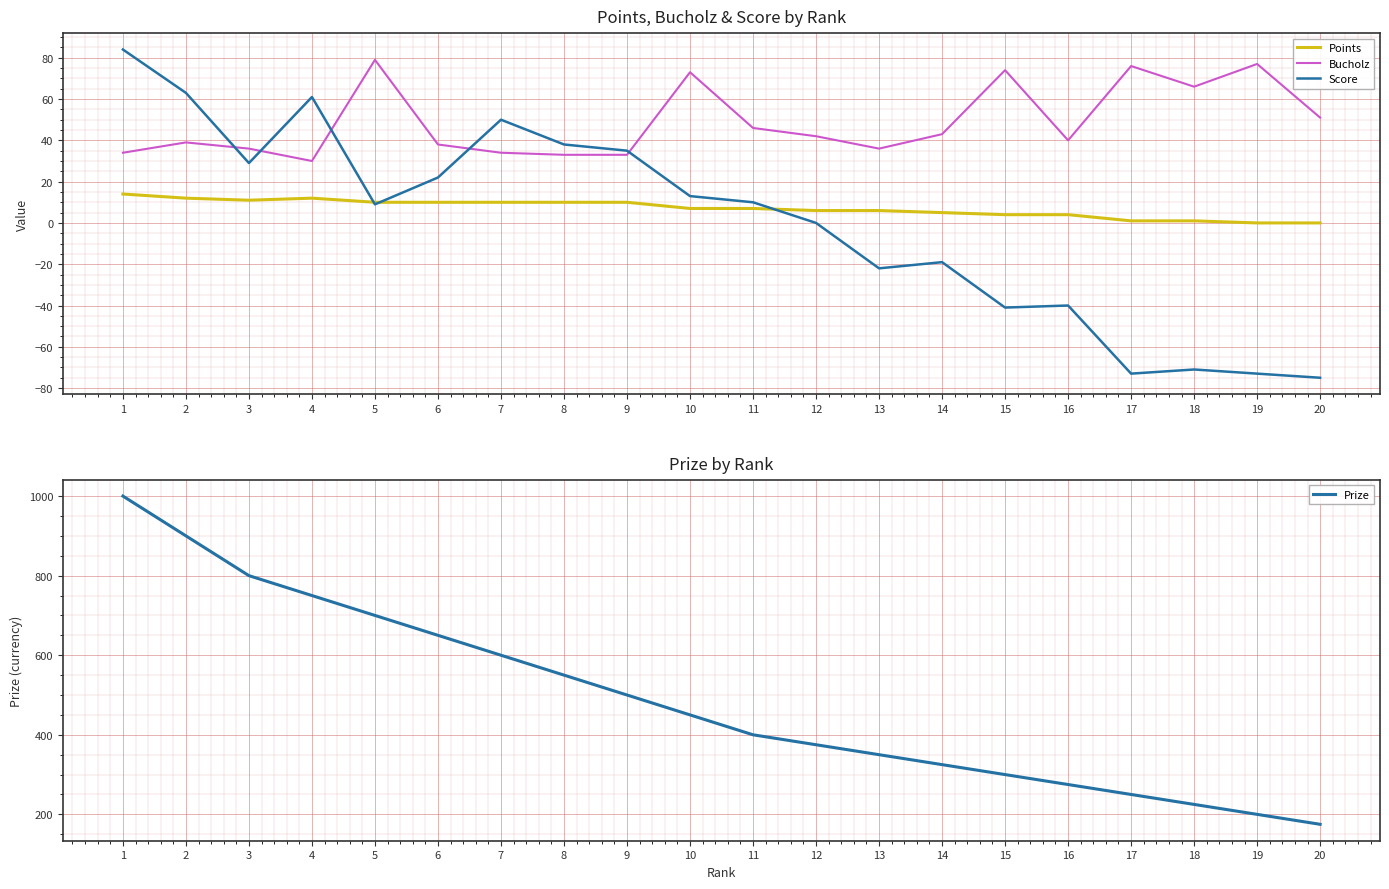

How many interior local peaks does the Points series have?

1